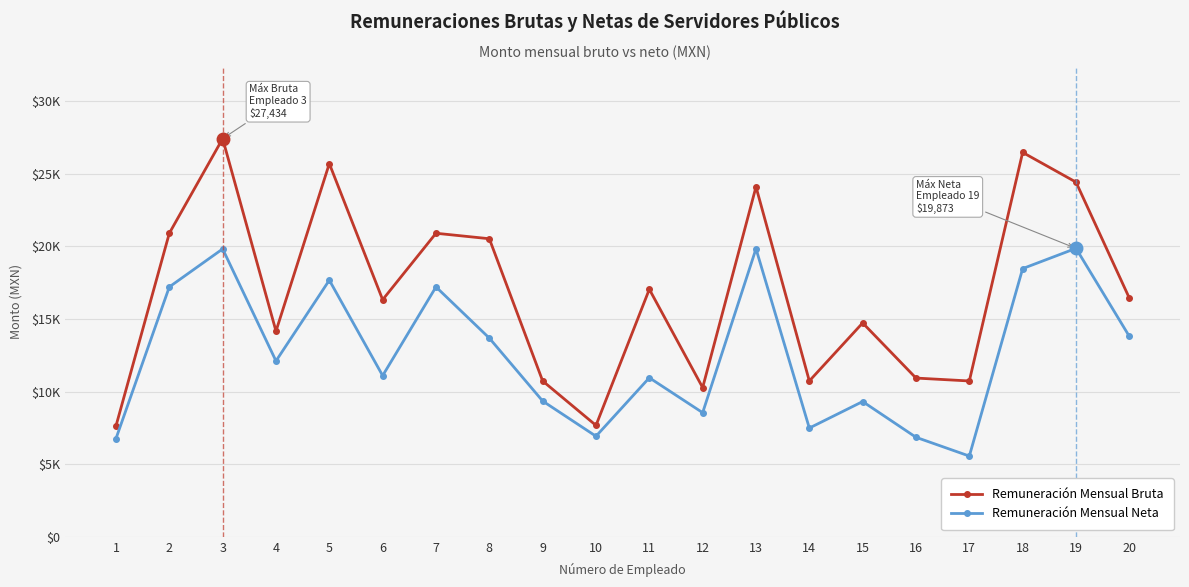

Rank the series at 20 from highest to lowest value.

Remuneración Mensual Bruta, Remuneración Mensual Neta